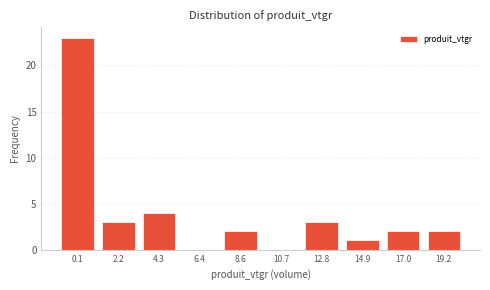

Reading right to left, what are all the values shown in this chart?

19.2=2	17.0=2	14.9=1	12.8=3	10.7=0	8.6=2	6.4=0	4.3=4	2.2=3	0.1=23